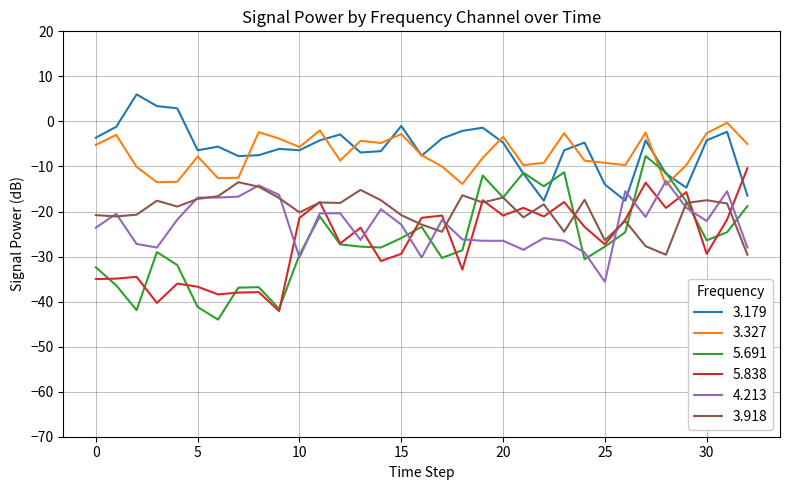

Does the chart have visible grid lines?

Yes